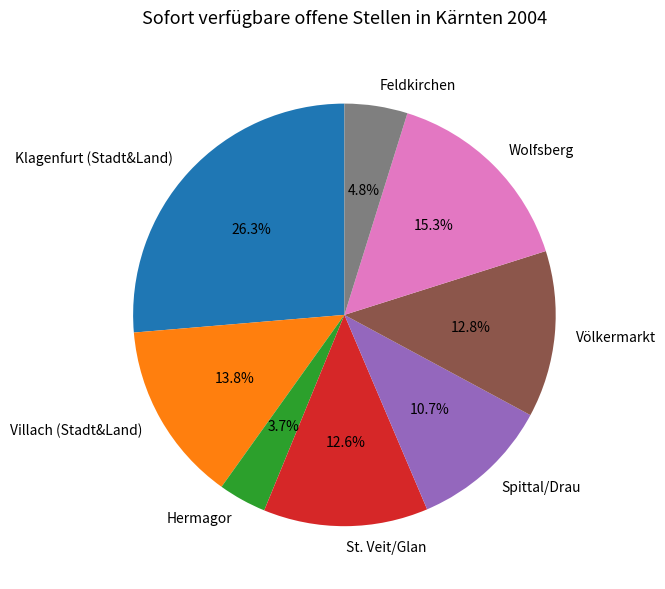

What percentage is the Völkermarkt slice, to the nearest percent?

13%